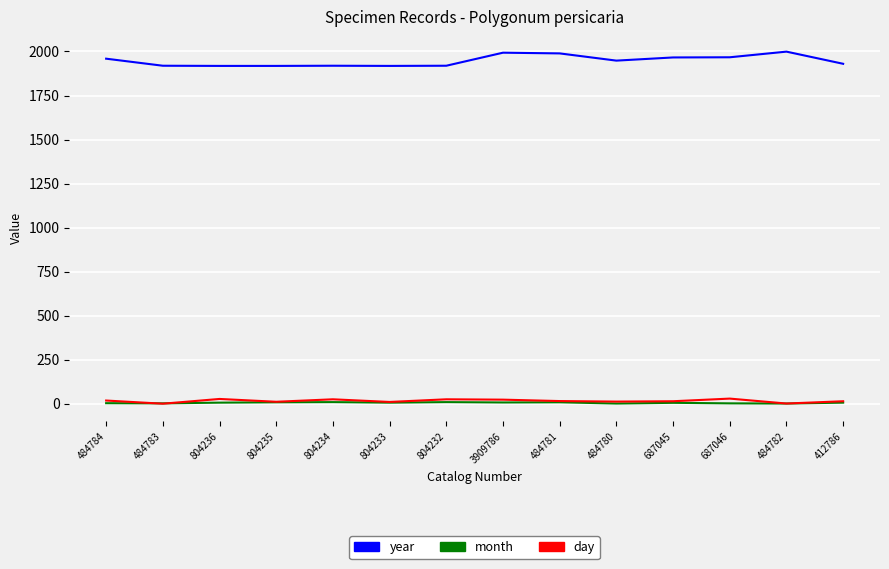

At how many categories does at least one series exceed 830?

14